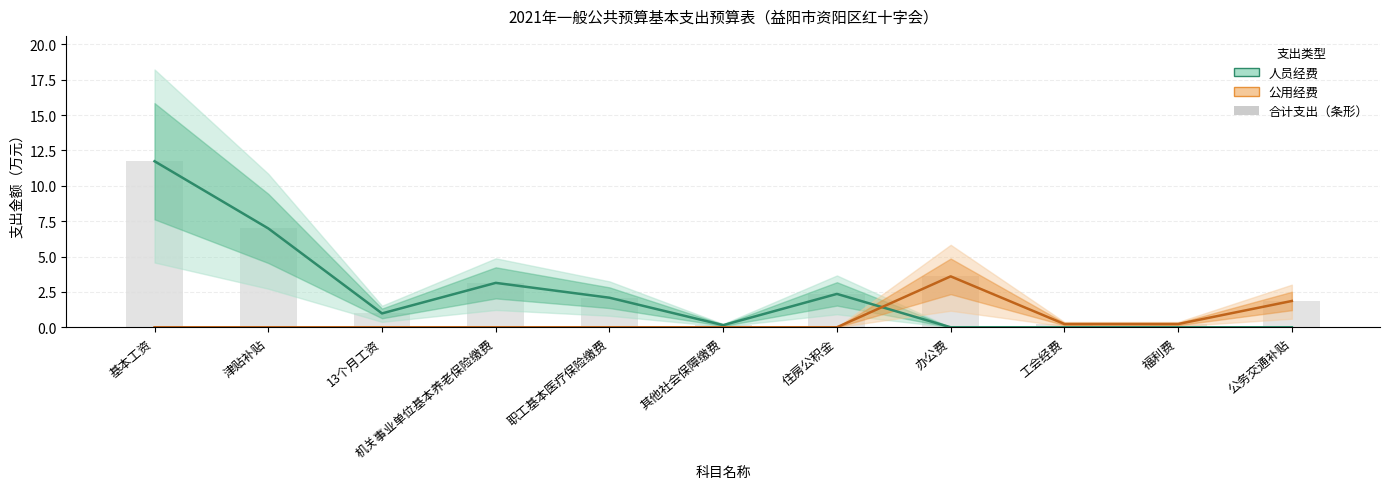

Which series has the largest total across all categories?

人员经费